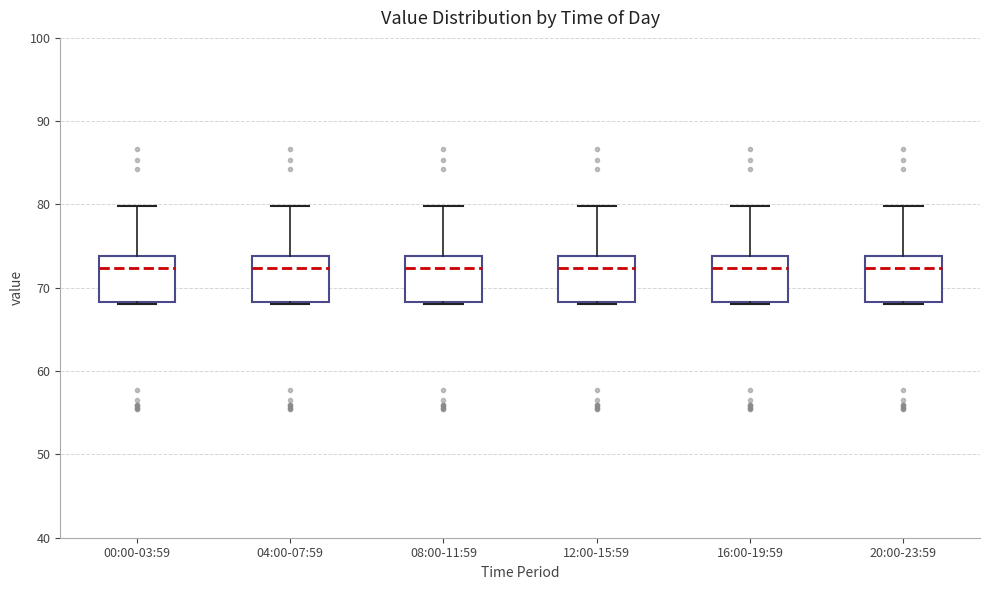

Reading left to right, read every box against the y-axis: the position of its median line, the range the box covers, and the ends of its whiskers. The values are not printed on the chart, so give them approximately, as read against the axis.

00:00-03:59: median 72, box 68 to 74, whiskers 68 to 80
04:00-07:59: median 72, box 68 to 74, whiskers 68 to 80
08:00-11:59: median 72, box 68 to 74, whiskers 68 to 80
12:00-15:59: median 72, box 68 to 74, whiskers 68 to 80
16:00-19:59: median 72, box 68 to 74, whiskers 68 to 80
20:00-23:59: median 72, box 68 to 74, whiskers 68 to 80